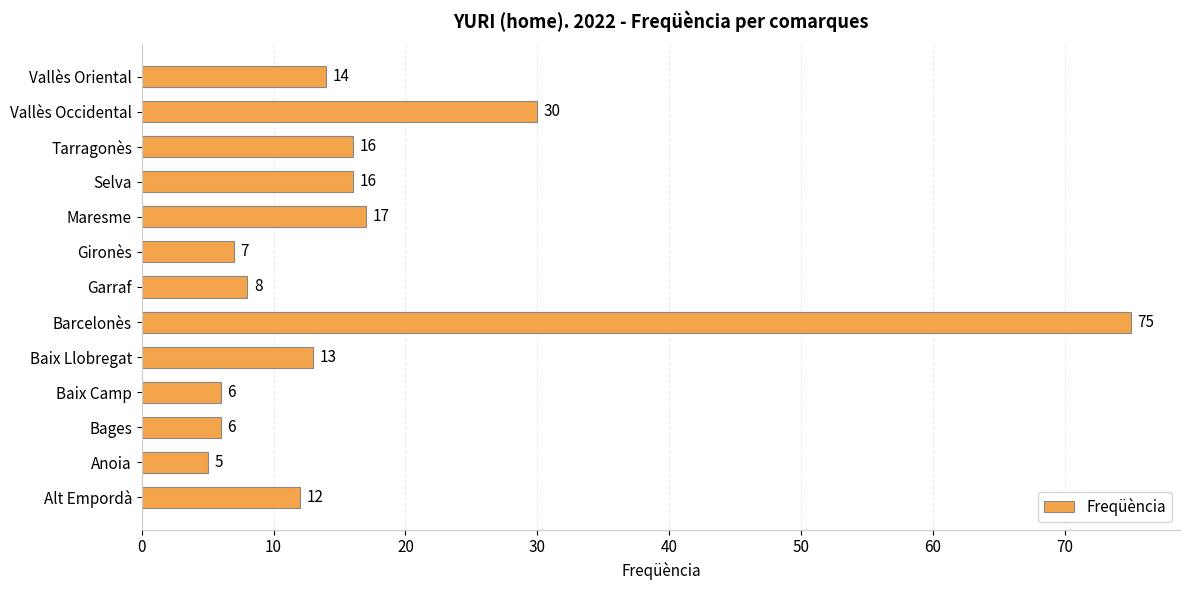

Which has a higher value, Tarragonès or Maresme?

Maresme